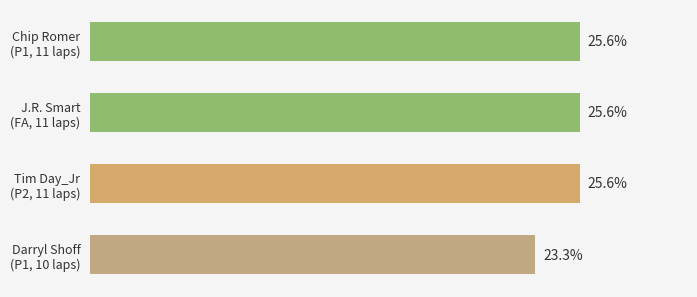

Does the chart contain any negative values?

No